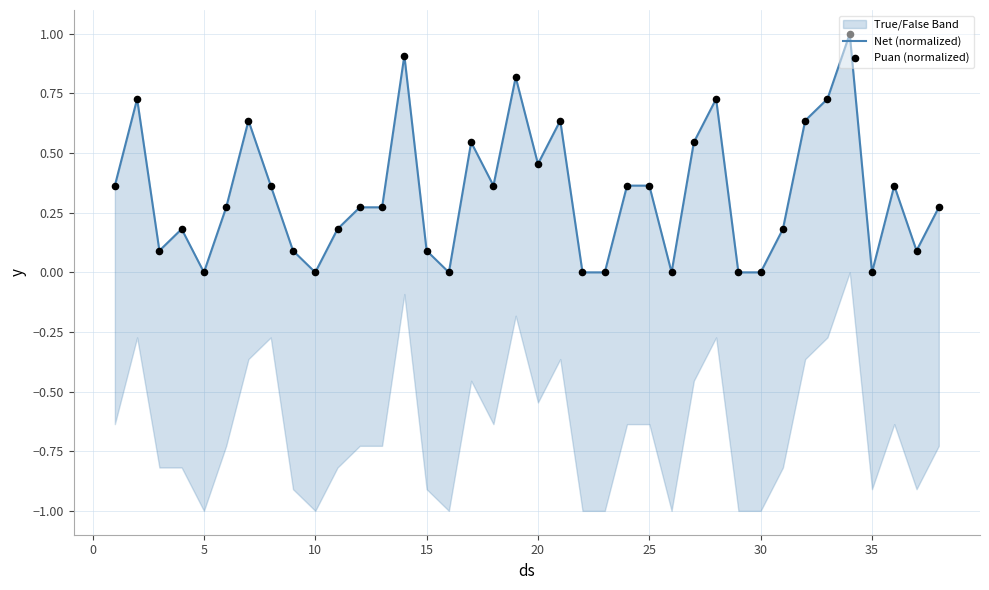

At how many categories does at least one series exceed 0?

29